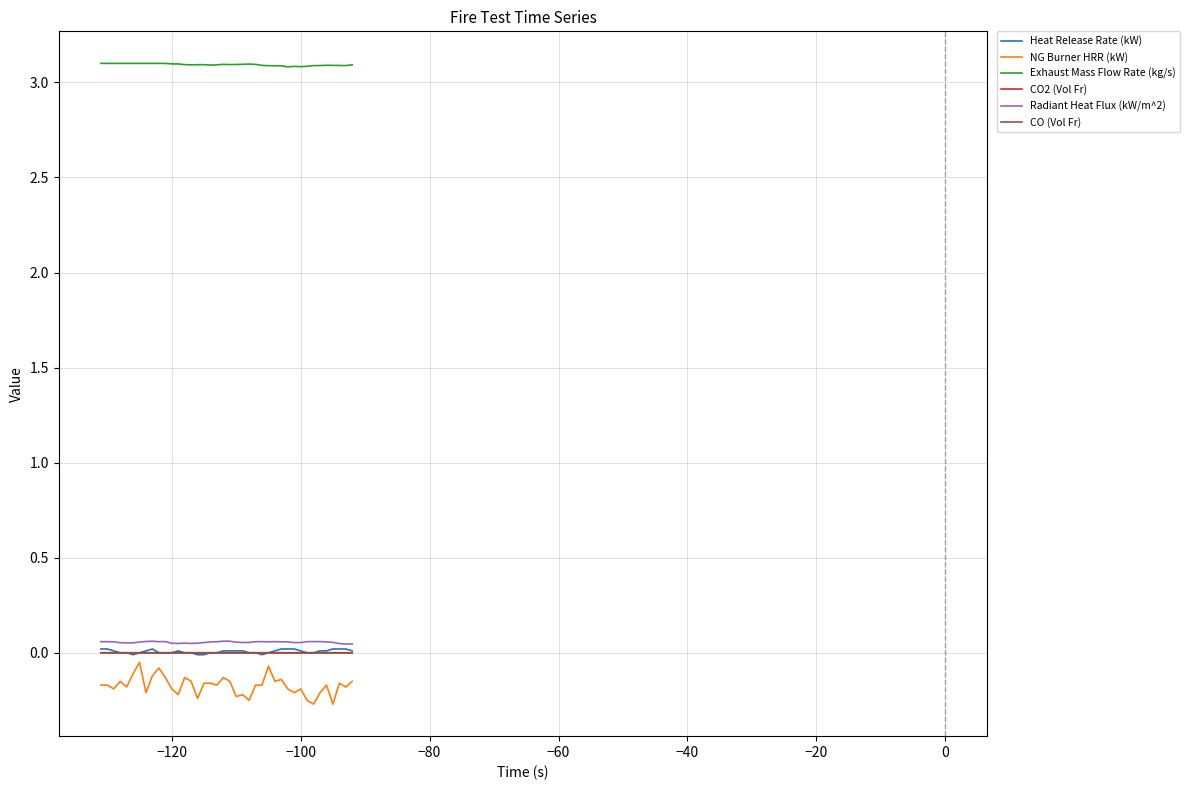

Which series has the largest range (max minus min)?

NG Burner HRR (kW)